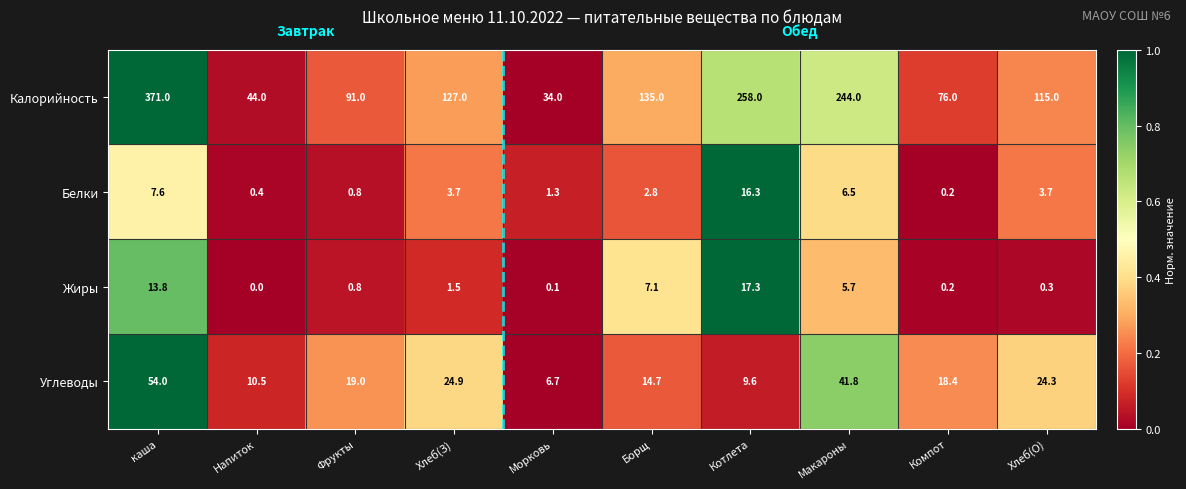

What is the difference between the maximum and minimum values in the Белки series?

16.1